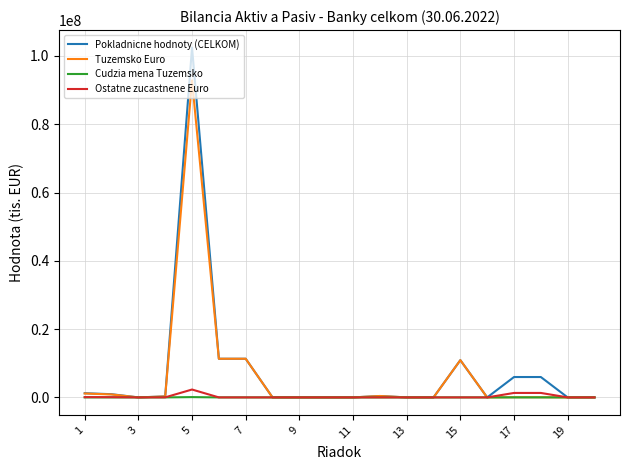

Which series has the largest total across all categories?

Pokladnicne hodnoty (CELKOM)